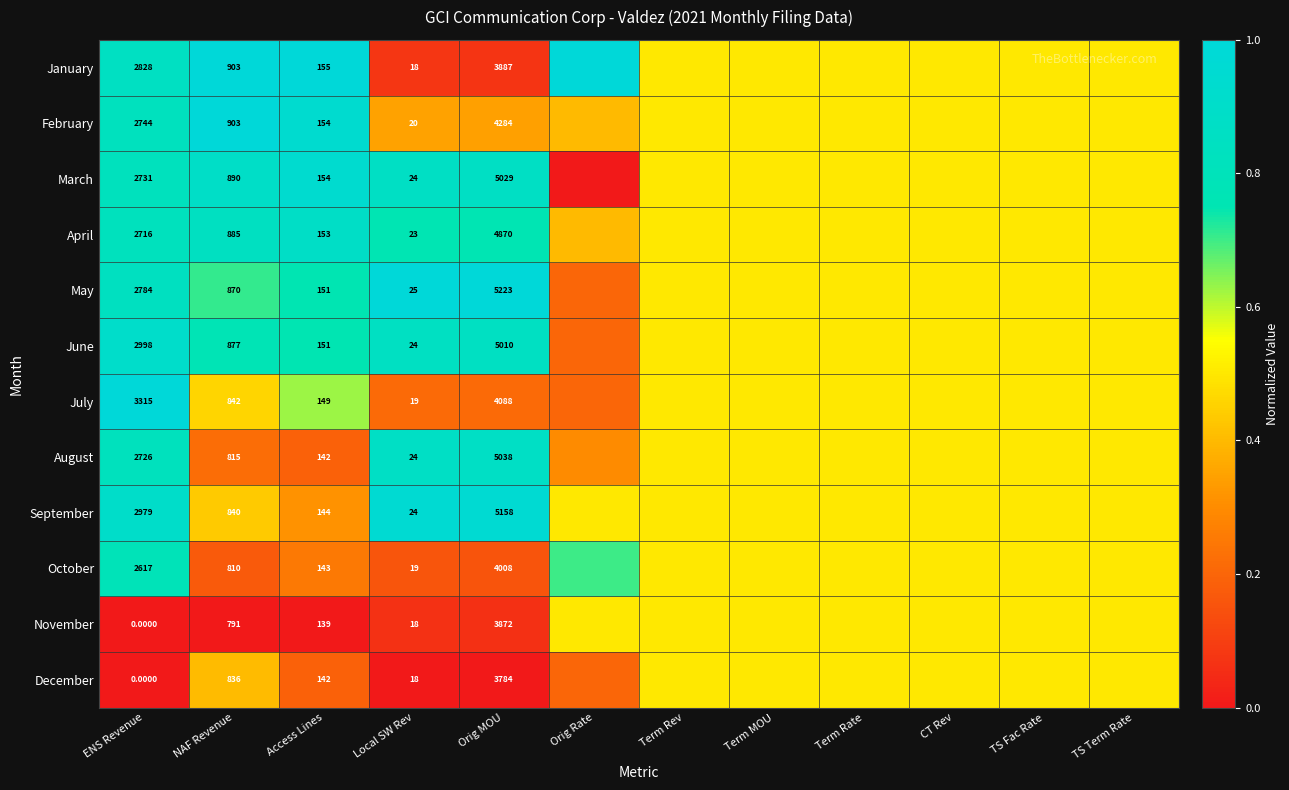

What is the difference between the highest and lowest values at Access Lines?

16.0